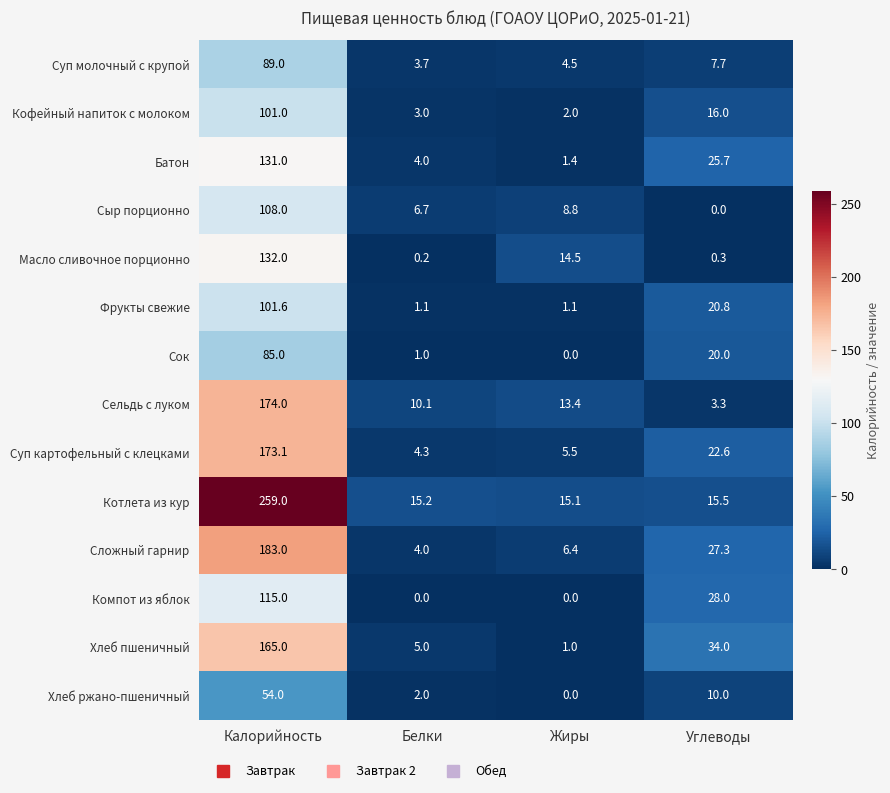

Which series has the widest spread of values?

Котлета из кур